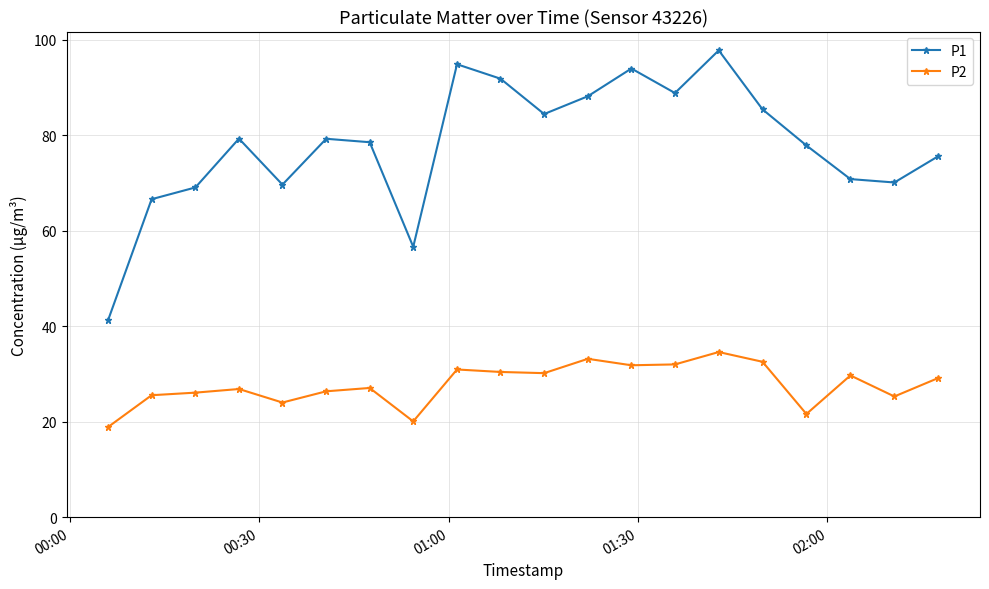

Which series has the widest spread of values?

P1